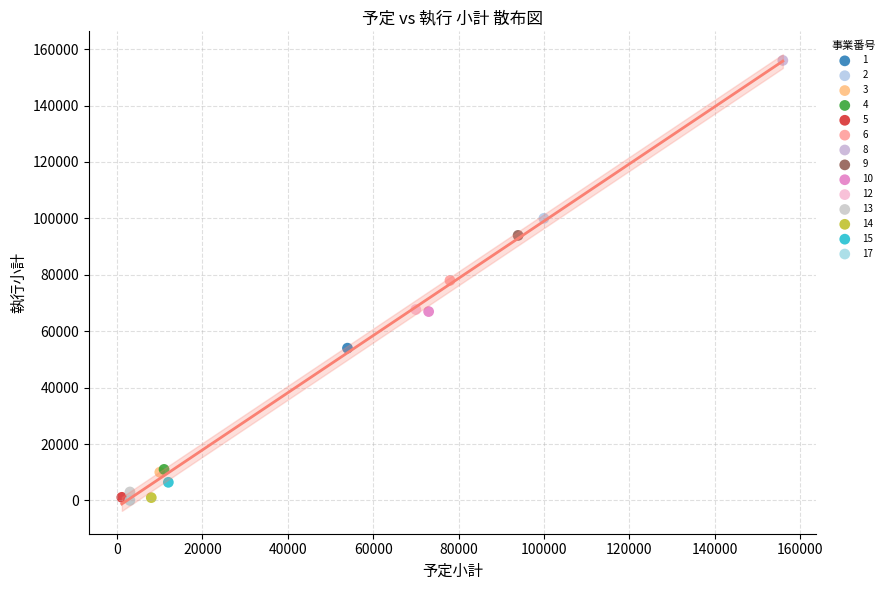

What are all the series names shown in the legend?

1, 2, 3, 4, 5, 6, 8, 9, 10, 12, 13, 14, 15, 17